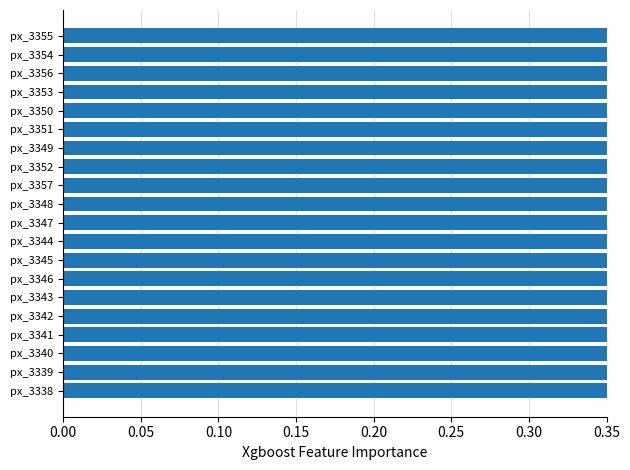

How many distinct data groups are displayed?

1